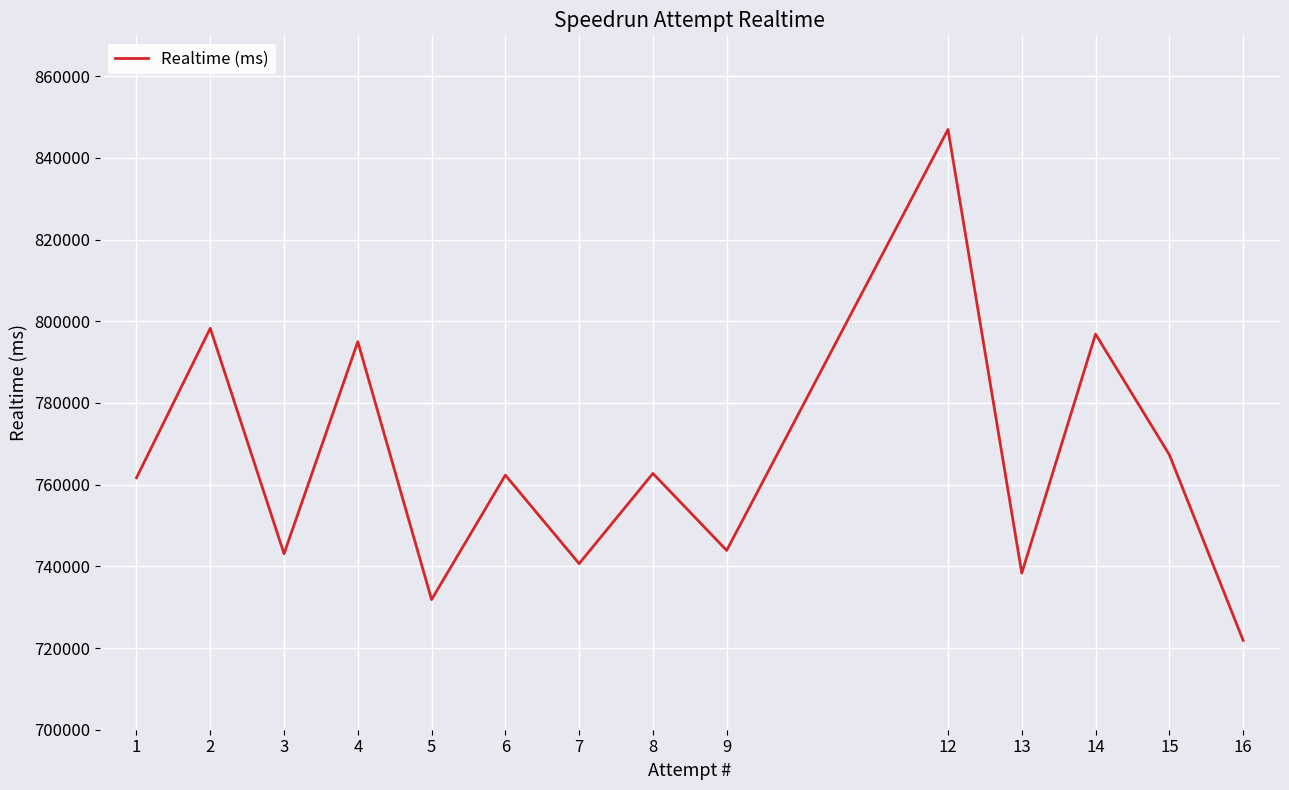

What is the change in value from 1 to 8?

+1064